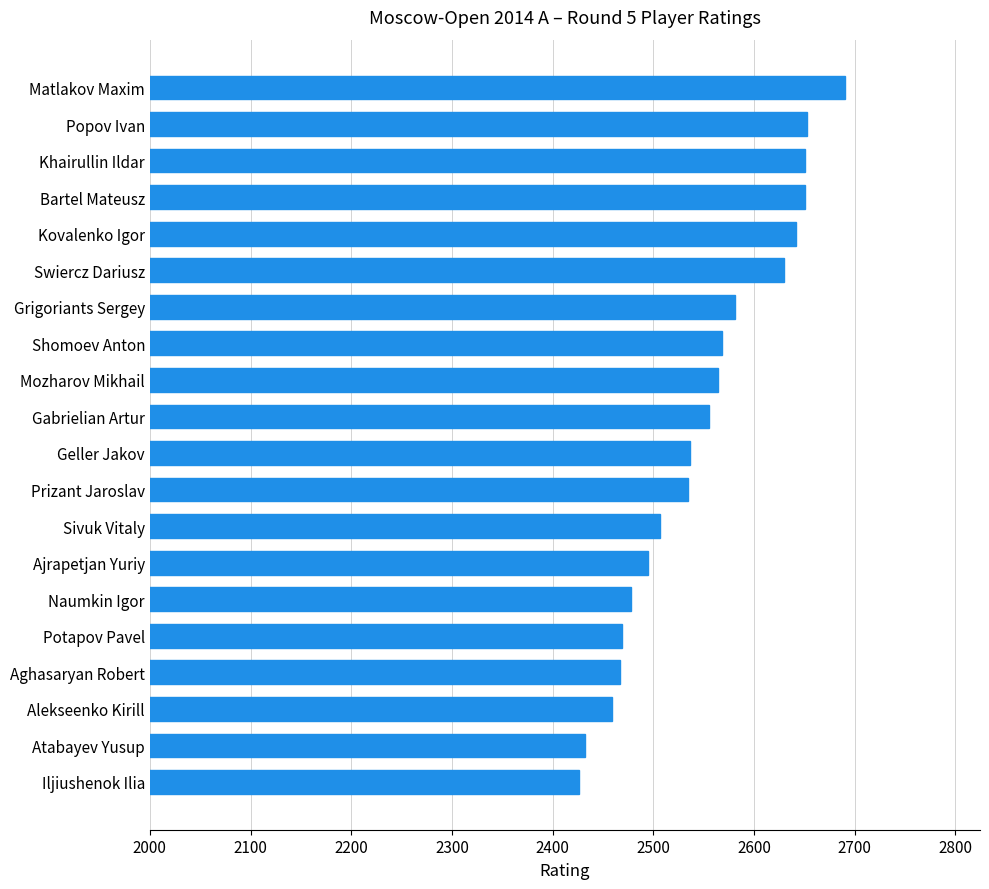

What is the minimum value shown in the chart?

2426